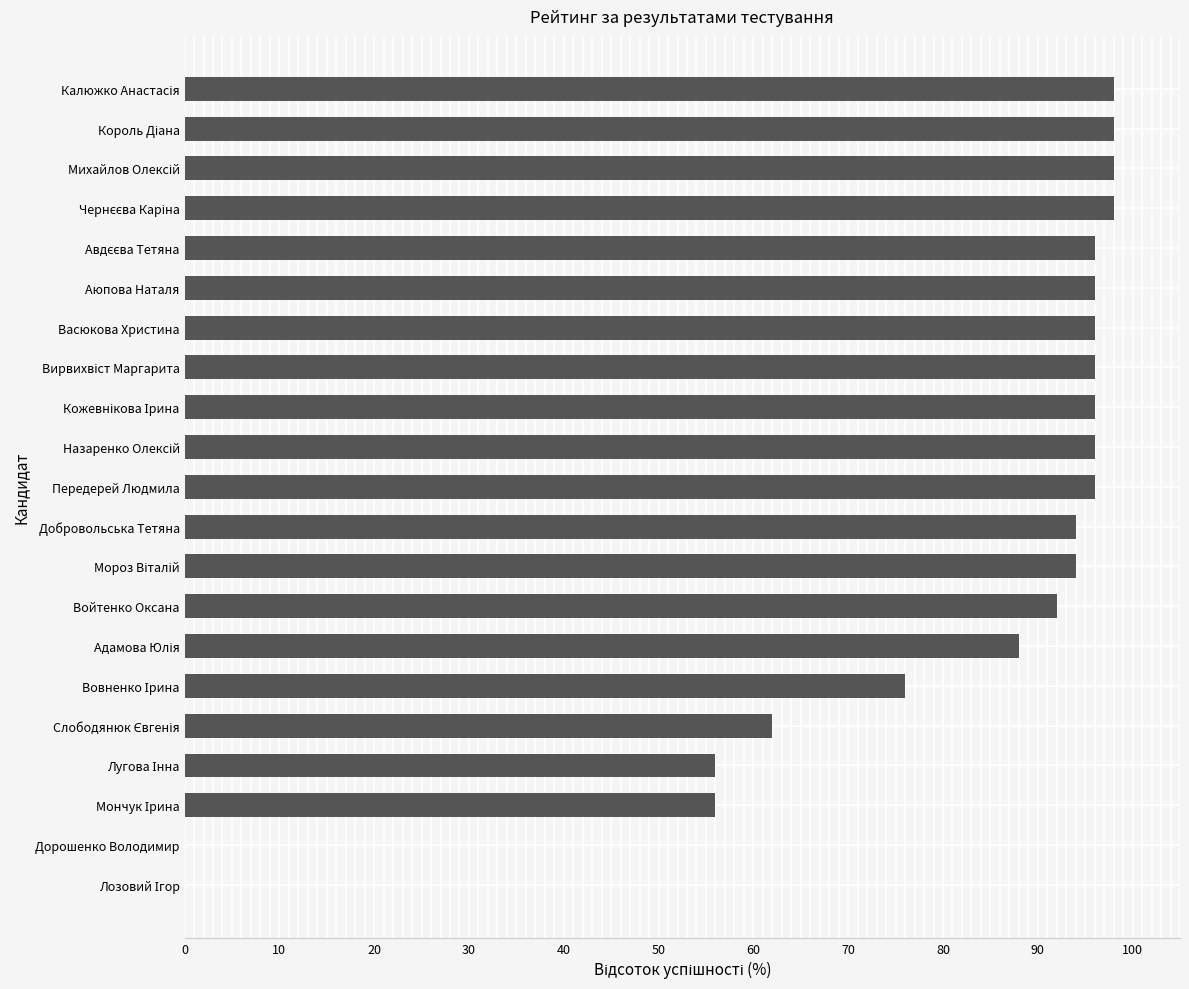

Is it true that the value at Дорошенко Володимир is 0?

True